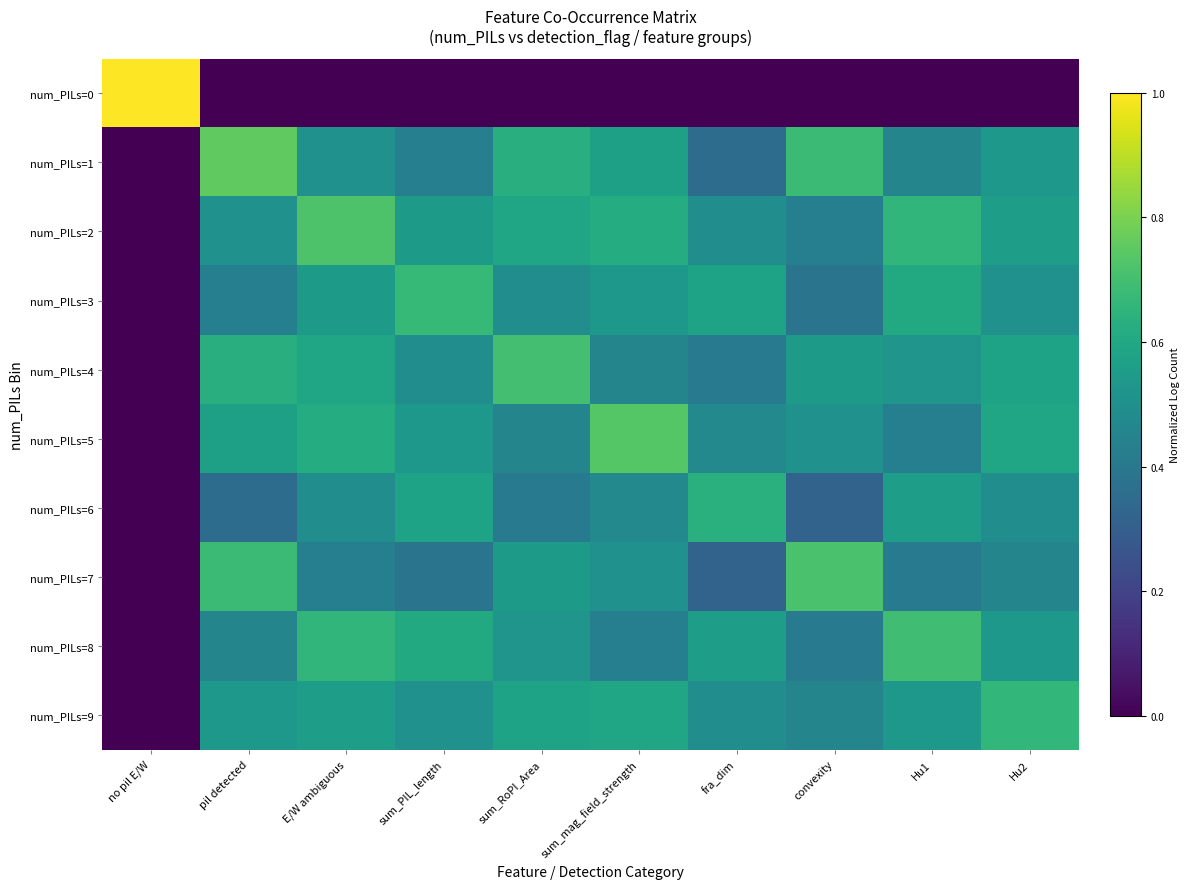

Reading left to right, extract all data points from this chart.

num_PILs=0: no pil E/W=1.0	pil detected=0.0	E/W ambiguous=0.0	sum_PIL_length=0.0	sum_RoPI_Area=0.0	sum_mag_field_strength=0.0	fra_dim=0.0	convexity=0.0	Hu1=0.0	Hu2=0.0
num_PILs=1: no pil E/W=0.0	pil detected=0.8	E/W ambiguous=0.5	sum_PIL_length=0.4	sum_RoPI_Area=0.6	sum_mag_field_strength=0.6	fra_dim=0.4	convexity=0.7	Hu1=0.5	Hu2=0.5
num_PILs=2: no pil E/W=0.0	pil detected=0.5	E/W ambiguous=0.7	sum_PIL_length=0.5	sum_RoPI_Area=0.6	sum_mag_field_strength=0.6	fra_dim=0.5	convexity=0.4	Hu1=0.7	Hu2=0.6
num_PILs=3: no pil E/W=0.0	pil detected=0.4	E/W ambiguous=0.5	sum_PIL_length=0.7	sum_RoPI_Area=0.5	sum_mag_field_strength=0.5	fra_dim=0.6	convexity=0.4	Hu1=0.6	Hu2=0.5
num_PILs=4: no pil E/W=0.0	pil detected=0.6	E/W ambiguous=0.6	sum_PIL_length=0.5	sum_RoPI_Area=0.7	sum_mag_field_strength=0.5	fra_dim=0.4	convexity=0.5	Hu1=0.5	Hu2=0.6
num_PILs=5: no pil E/W=0.0	pil detected=0.6	E/W ambiguous=0.6	sum_PIL_length=0.5	sum_RoPI_Area=0.5	sum_mag_field_strength=0.7	fra_dim=0.5	convexity=0.5	Hu1=0.4	Hu2=0.6
num_PILs=6: no pil E/W=0.0	pil detected=0.4	E/W ambiguous=0.5	sum_PIL_length=0.6	sum_RoPI_Area=0.4	sum_mag_field_strength=0.5	fra_dim=0.6	convexity=0.3	Hu1=0.6	Hu2=0.5
num_PILs=7: no pil E/W=0.0	pil detected=0.7	E/W ambiguous=0.4	sum_PIL_length=0.4	sum_RoPI_Area=0.5	sum_mag_field_strength=0.5	fra_dim=0.3	convexity=0.7	Hu1=0.4	Hu2=0.5
num_PILs=8: no pil E/W=0.0	pil detected=0.5	E/W ambiguous=0.7	sum_PIL_length=0.6	sum_RoPI_Area=0.5	sum_mag_field_strength=0.4	fra_dim=0.6	convexity=0.4	Hu1=0.7	Hu2=0.5
num_PILs=9: no pil E/W=0.0	pil detected=0.5	E/W ambiguous=0.6	sum_PIL_length=0.5	sum_RoPI_Area=0.6	sum_mag_field_strength=0.6	fra_dim=0.5	convexity=0.5	Hu1=0.5	Hu2=0.7